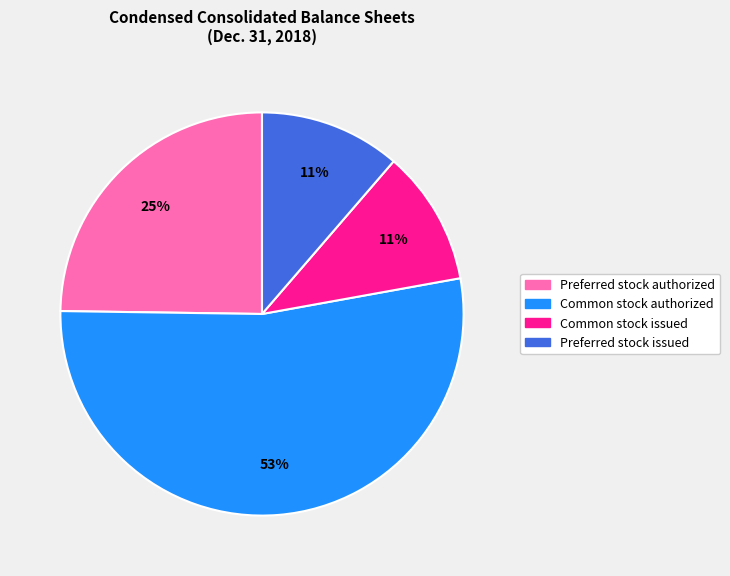

Which slice represents more than half of the pie?

Common stock authorized